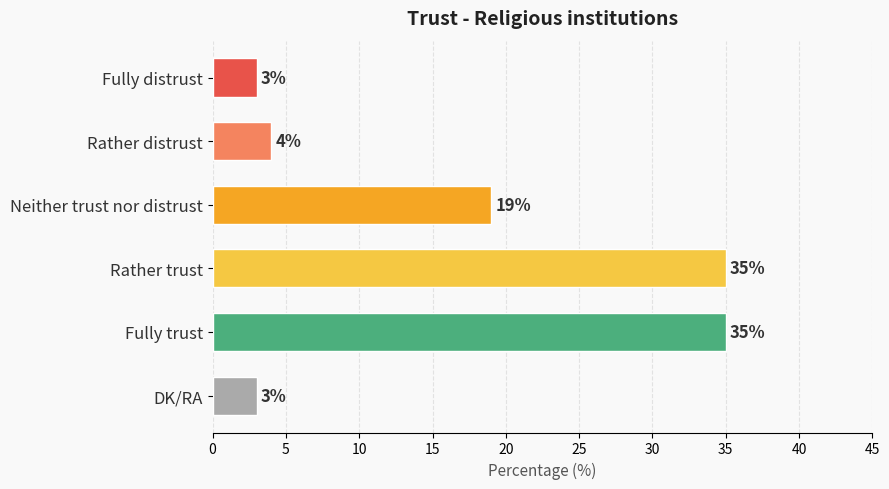

What is the sum of all values?

99